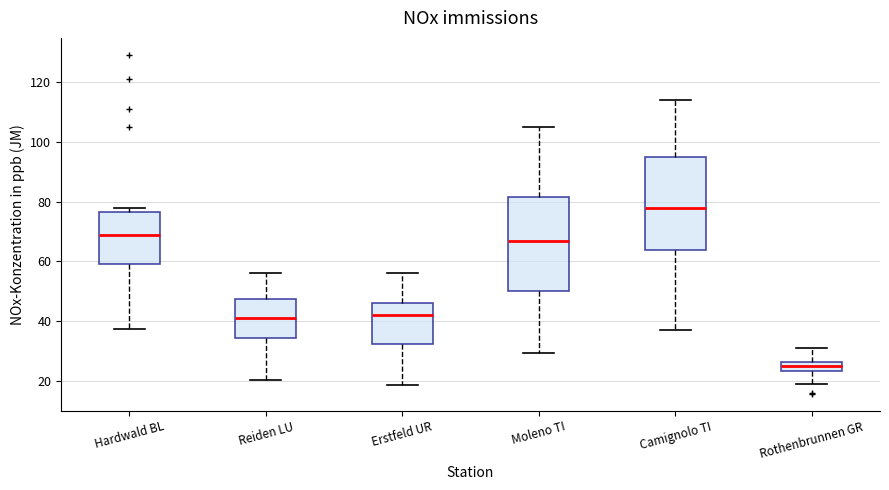

Reading left to right, read every box against the y-axis: the position of its median line, the range the box covers, and the ends of its whiskers. The values are not printed on the chart, so give them approximately, as read against the axis.

Hardwald BL: median 70, box 60 to 76, whiskers 38 to 78
Reiden LU: median 42, box 34 to 48, whiskers 20 to 56
Erstfeld UR: median 42, box 32 to 46, whiskers 18 to 56
Moleno TI: median 68, box 50 to 82, whiskers 30 to 106
Camignolo TI: median 78, box 64 to 96, whiskers 38 to 114
Rothenbrunnen GR: median 26 (inside the box), box 24 to 26, whiskers 20 to 32